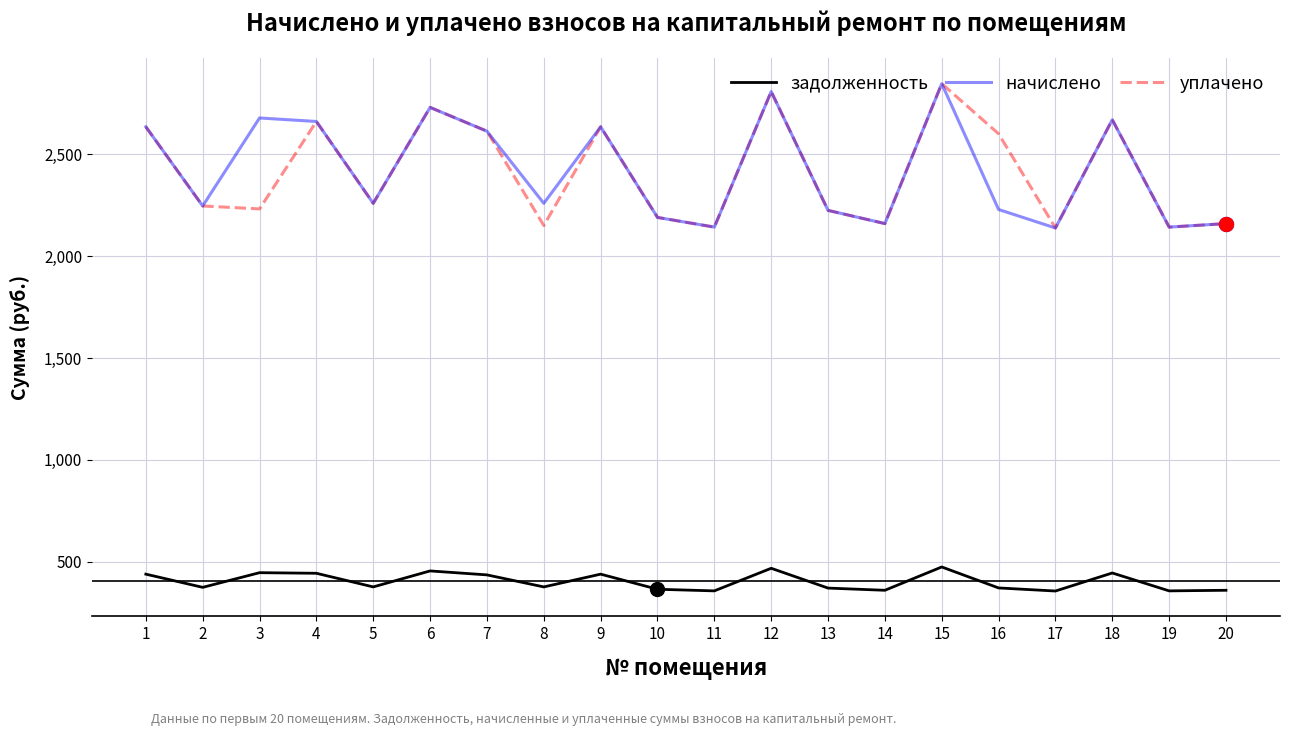

What is the maximum value shown in the chart?

2846.9